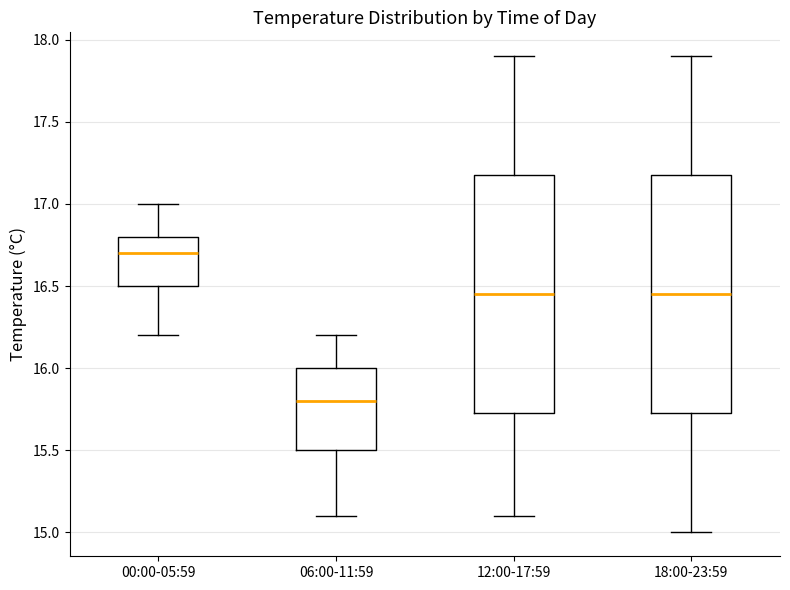

Where is the lower edge of the box for 18:00-23:59 on the y-axis? The values are not printed on the chart, so give them approximately, as read against the axis.

15.75